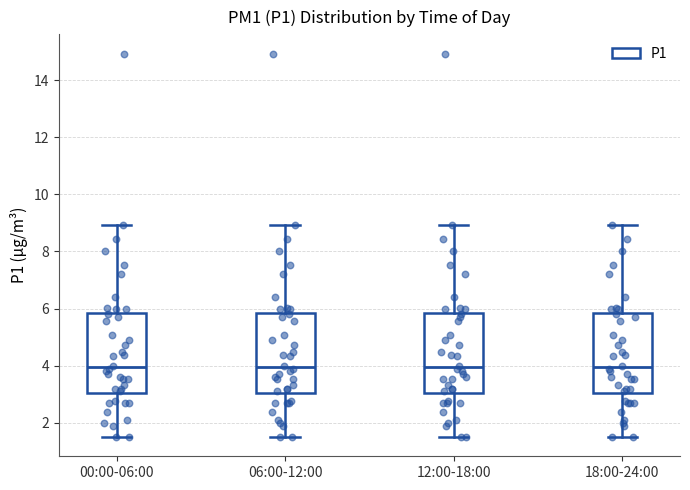

Where does the upper whisker of the box for 00:00-06:00 end on the y-axis? The values are not printed on the chart, so give them approximately, as read against the axis.

9.0